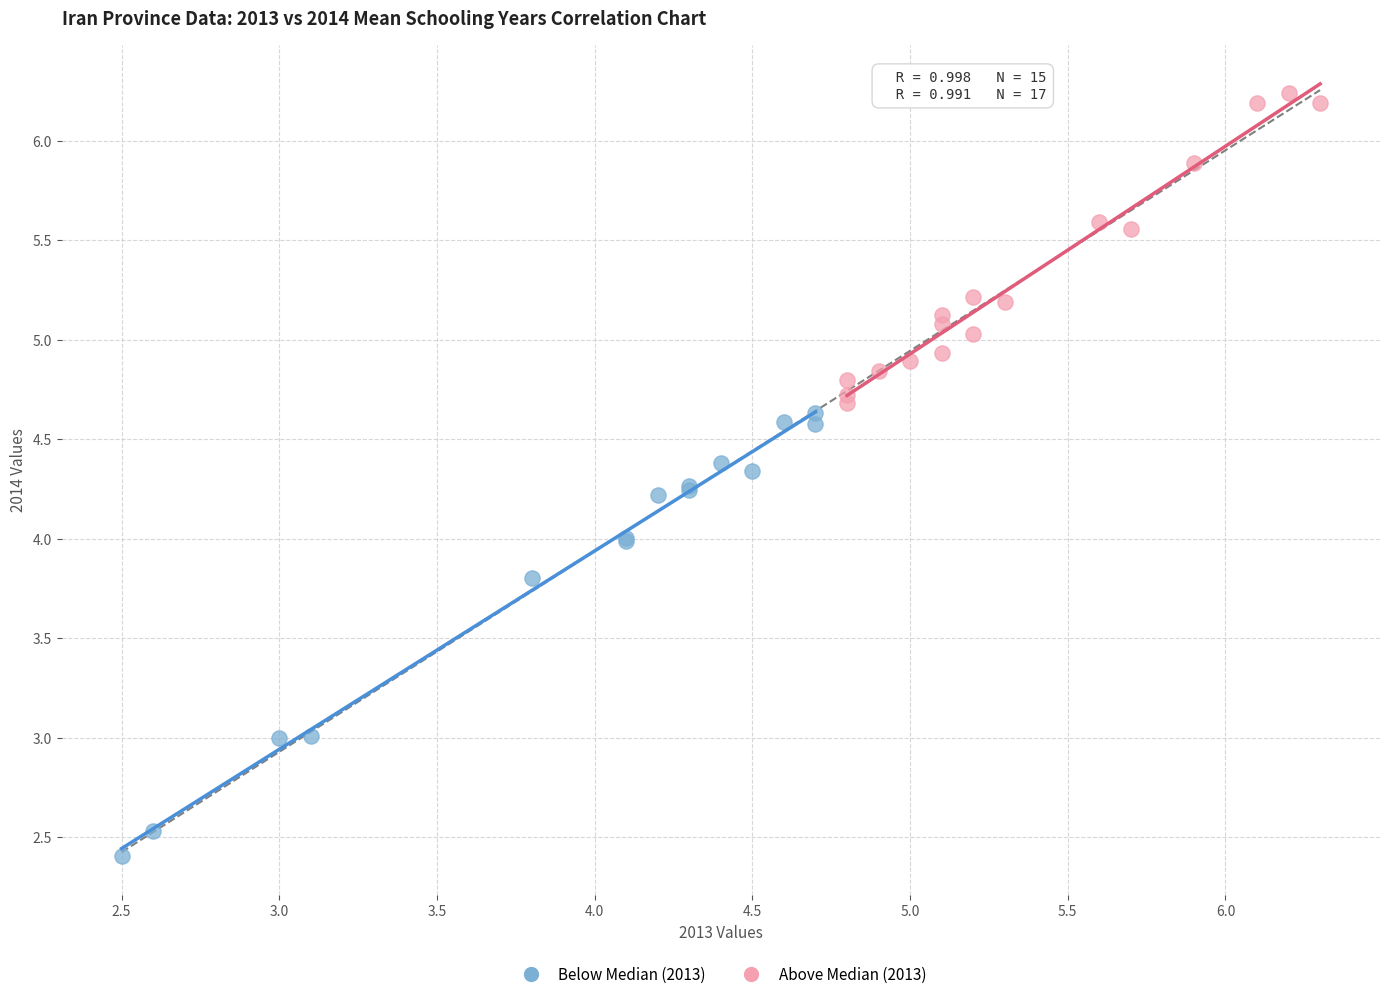

Which series contains the lowest Y value?

Below Median (2013)